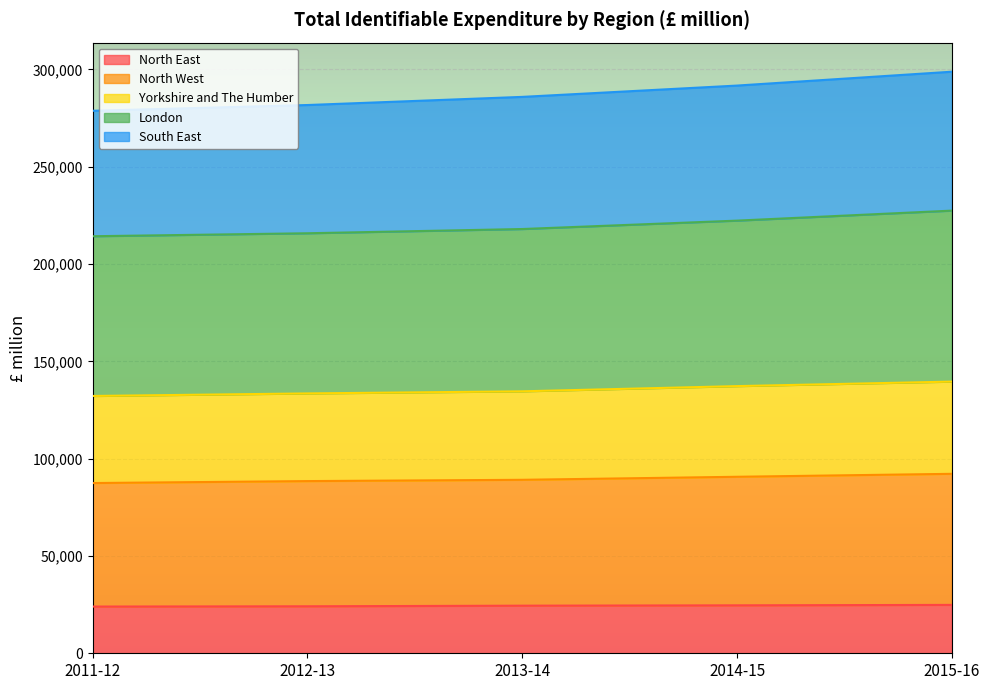

What is the total value across all series at 2012-13?

281698